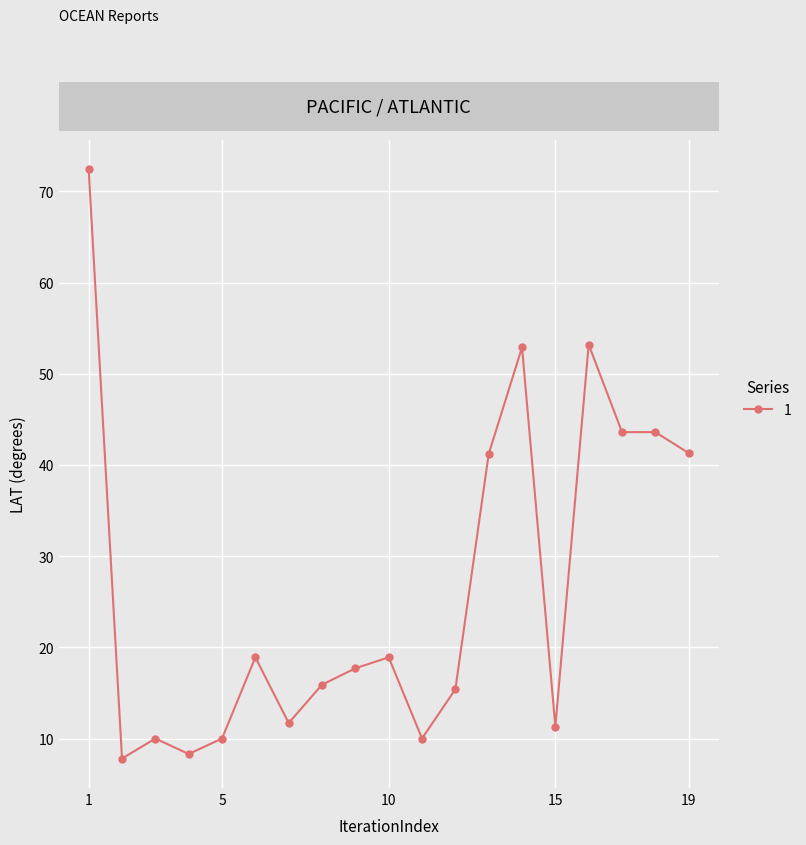

What is the average value?

26.5